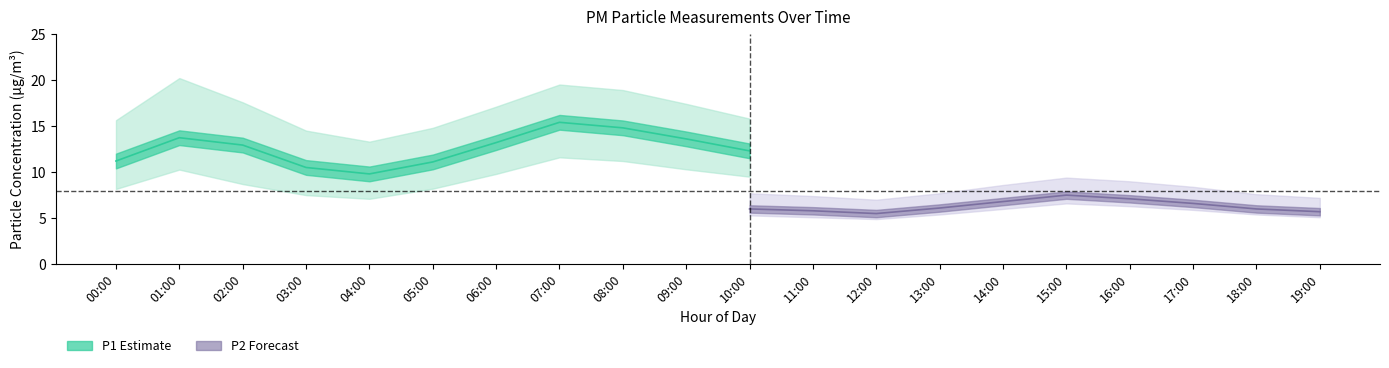

True or false: P1_lower and P1 cross at least once.

False